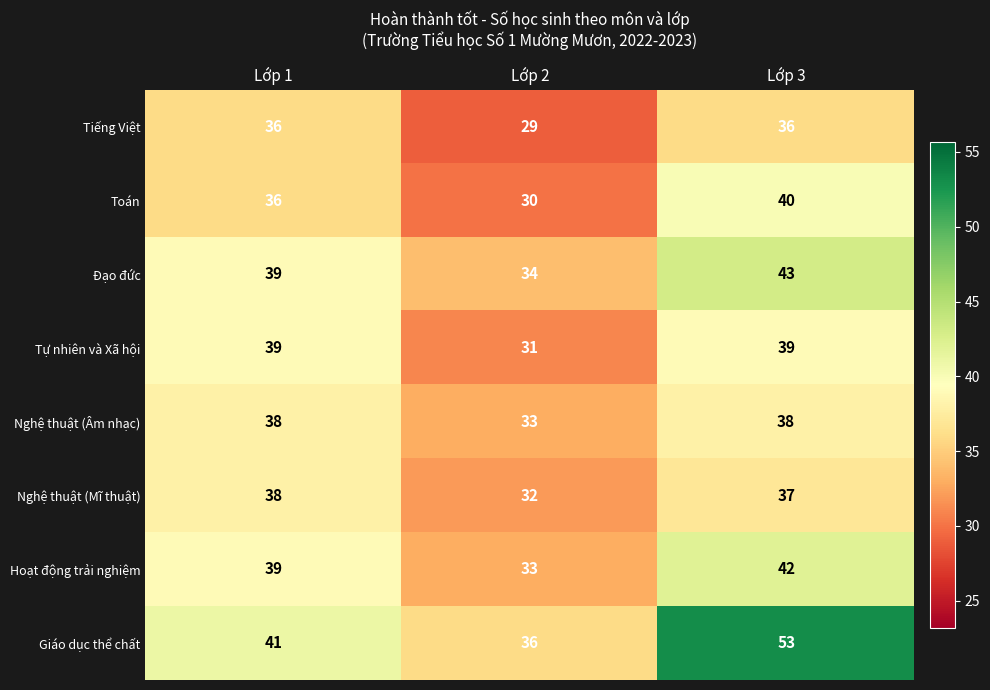

What value does the Nghệ thuật (Mĩ thuật) series have at Lớp 2?

32